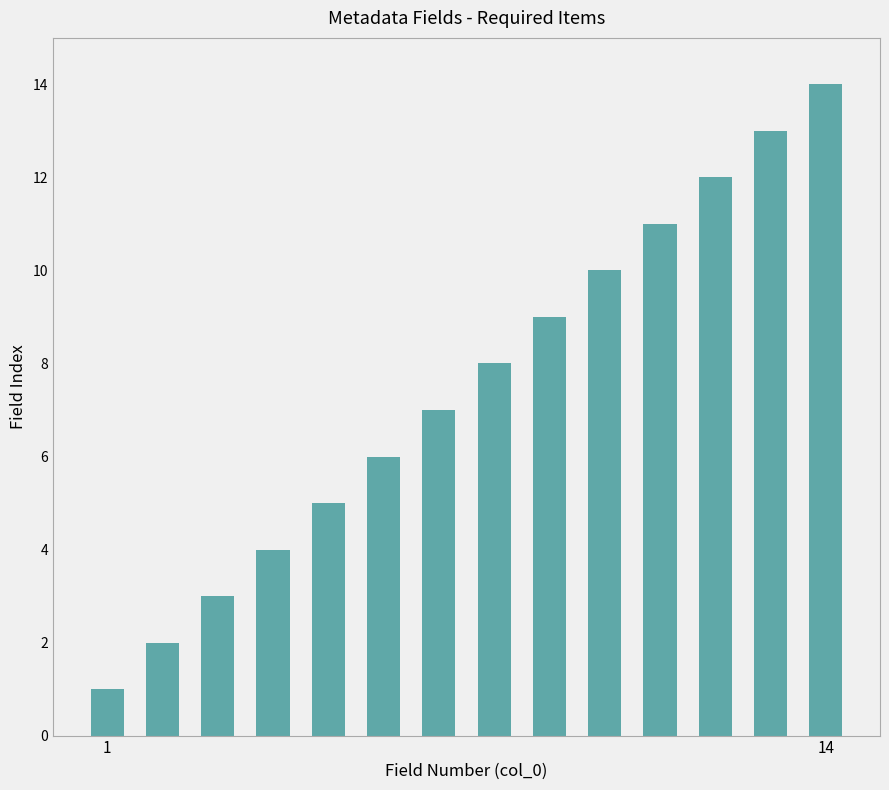

What is the difference between the maximum and second lowest values?

12